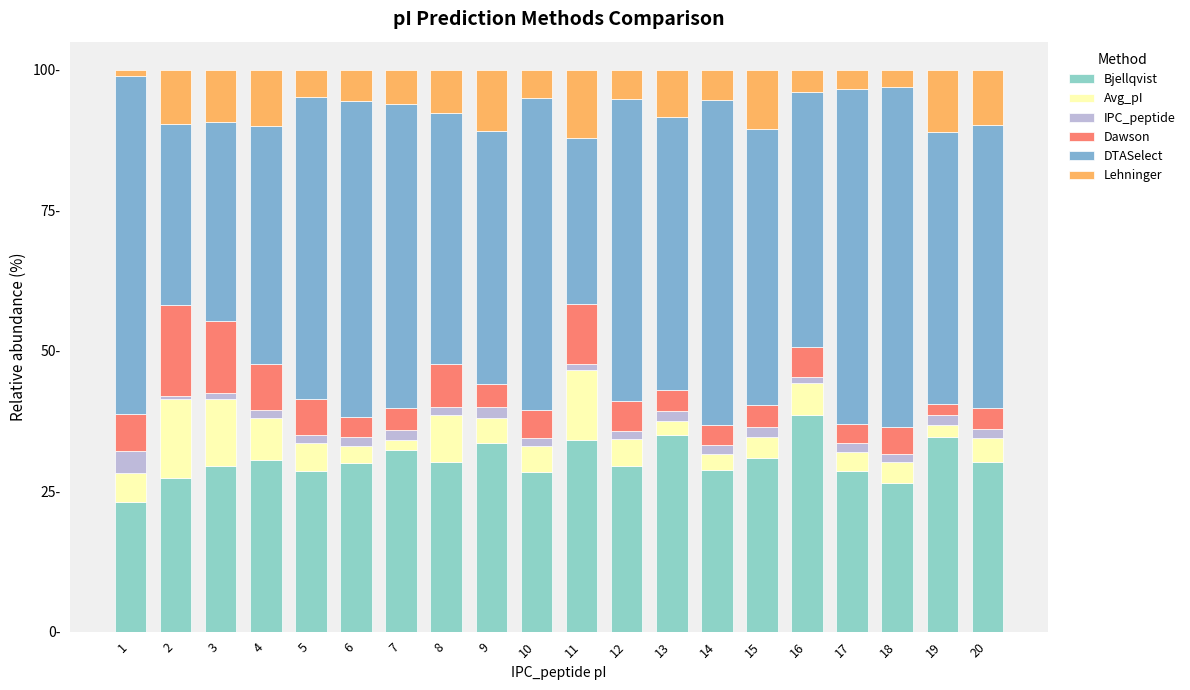

Does the chart contain any negative values?

No